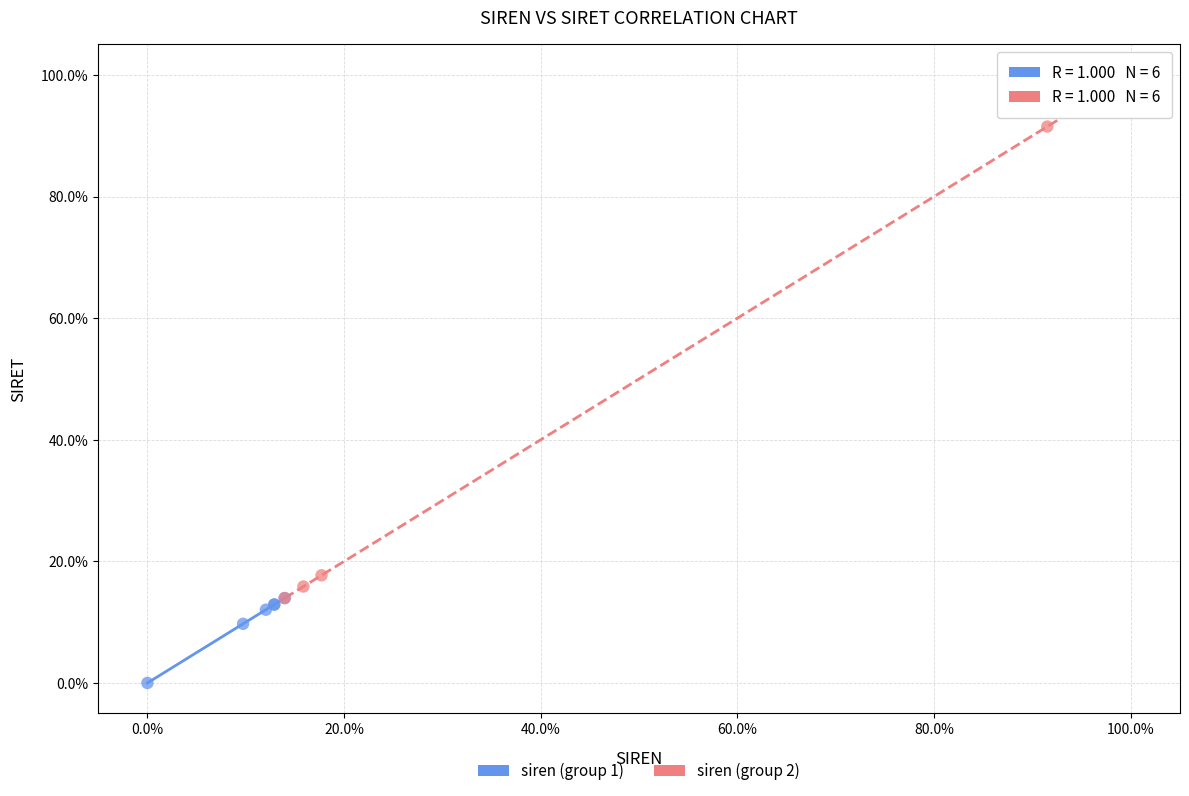

What are all the series names shown in the legend?

siren (group 1), siren (group 2)